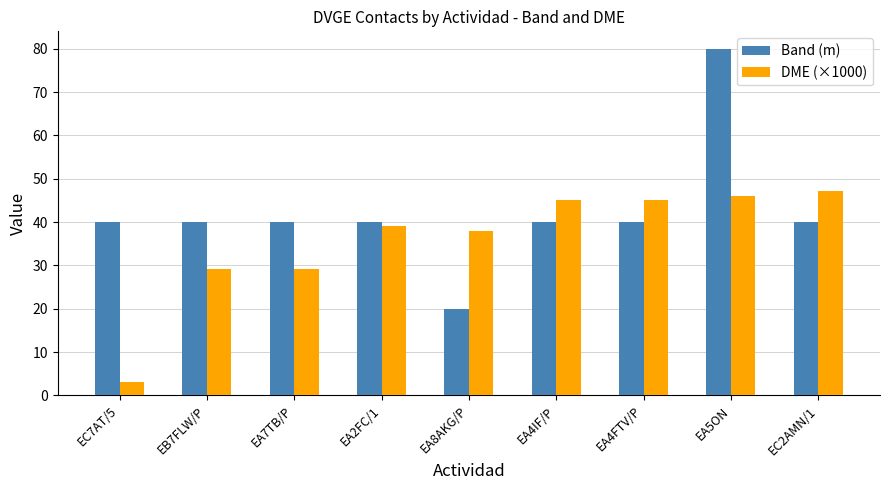

How many series are shown in this chart?

2